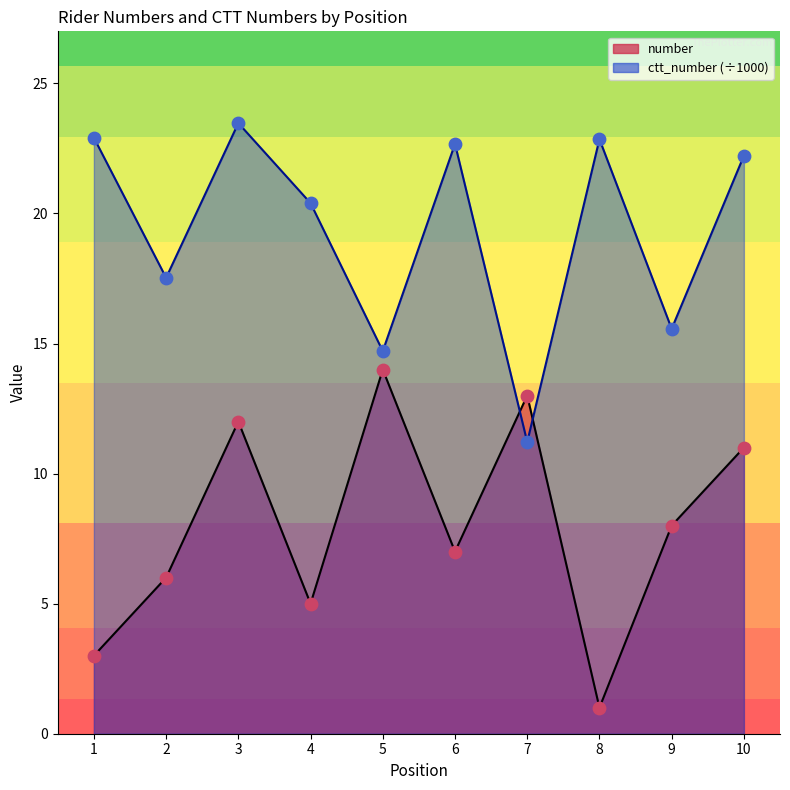

Which series contains the highest Y value?

ctt_number